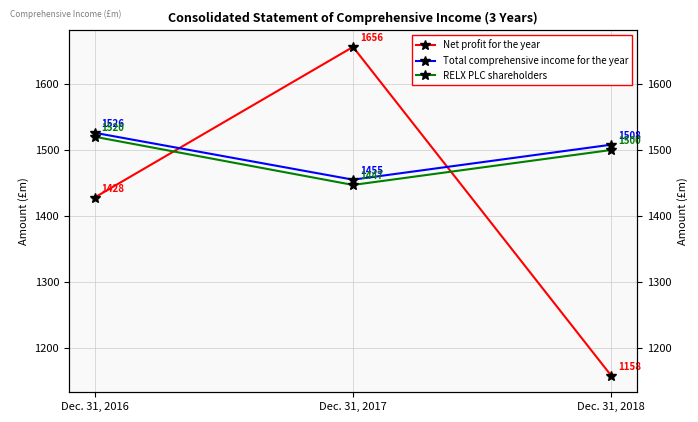

What is the approximate value of Net profit for the year at Dec. 31, 2017, to the nearest 50?

1650